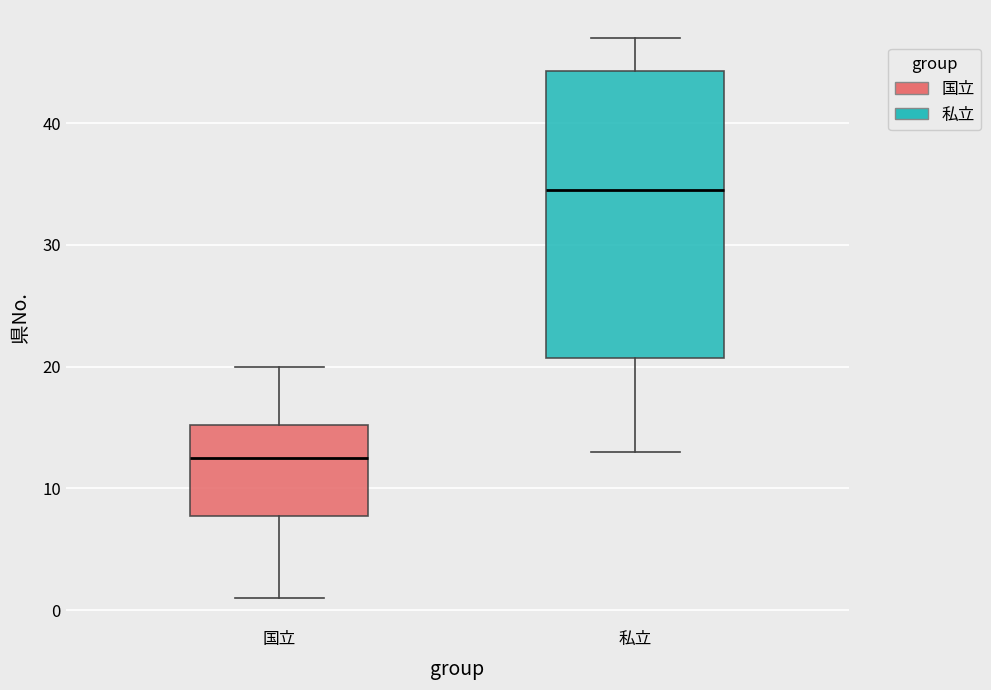

Comparing the boxes themselves (not the whiskers), which one is the tallest?

私立